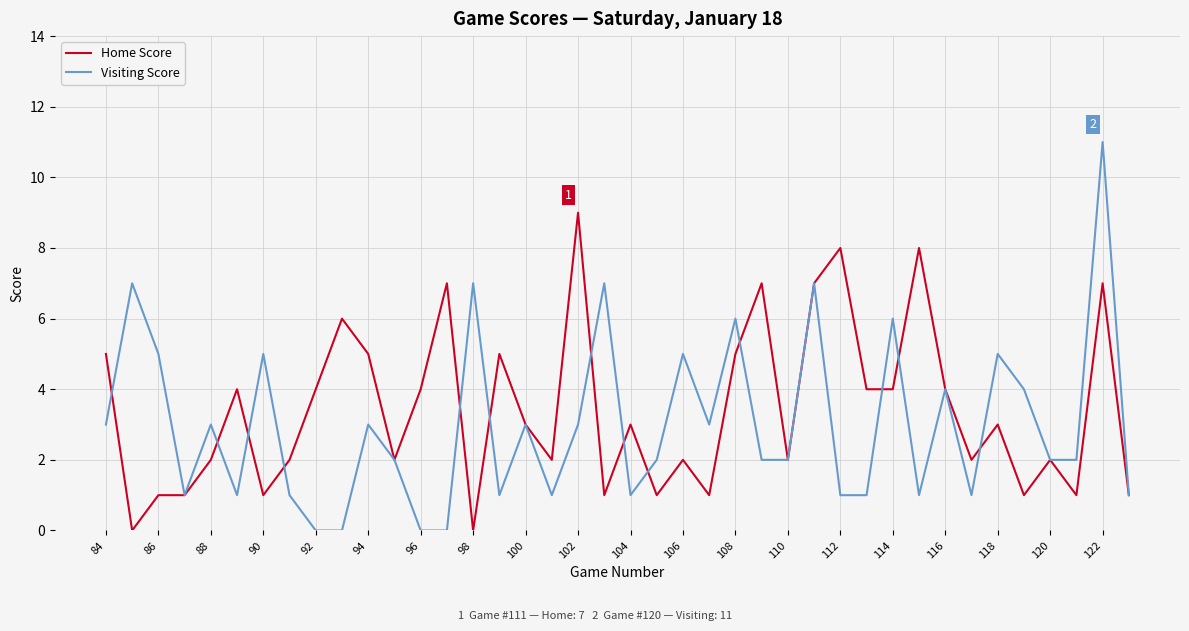

What is the highest value of the Visiting Score series?

11